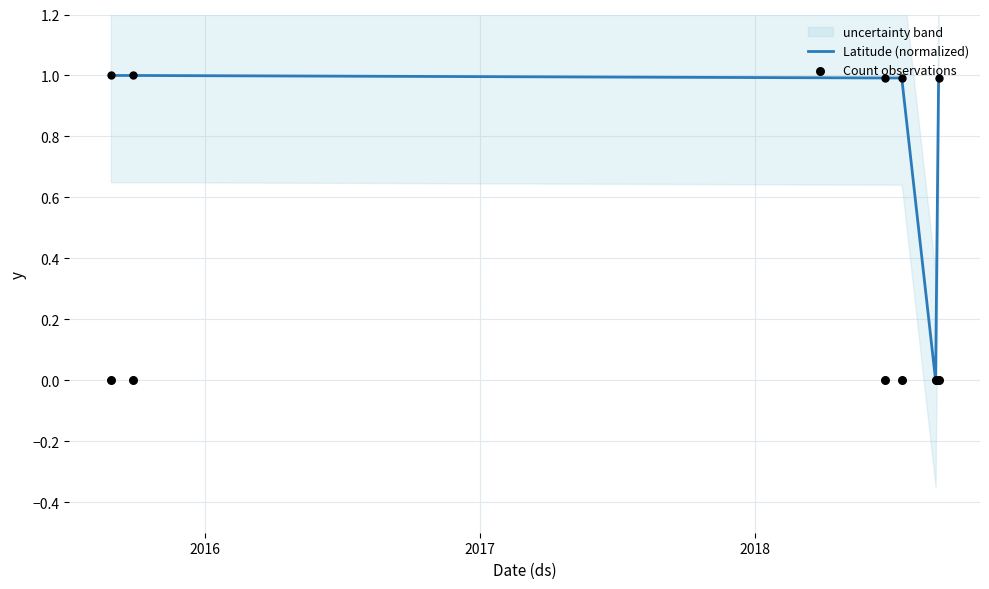

Which series reaches the minimum Y coordinate?

Latitude (normalized)